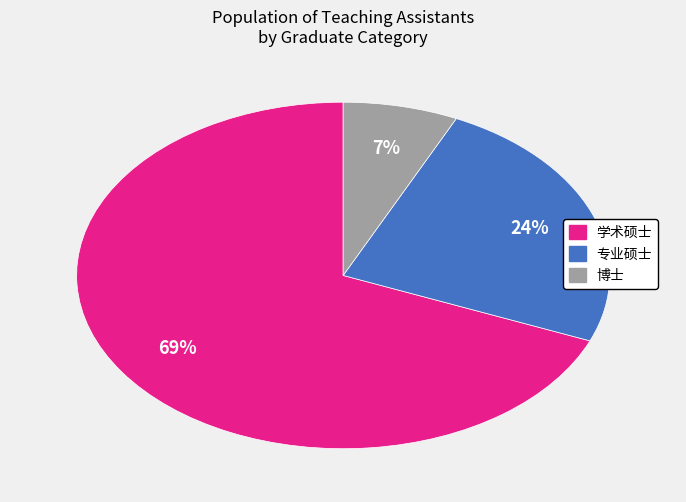

Which category has the biggest portion of the pie?

学术硕士